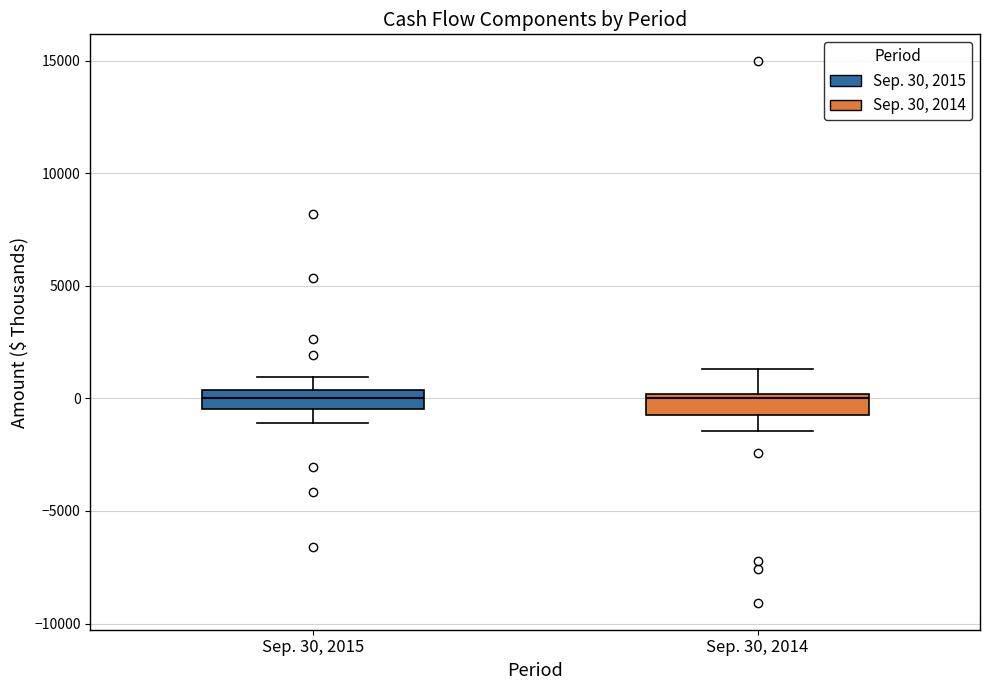

Reading left to right, transcribe this box plot: for each box, give where its median line is, the range the box spans, and where its two whiskers end, as read against the y-axis. The values are not printed on the chart, so give them approximately, as read against the axis.

Sep. 30, 2015: median 0, box -500 to 500, whiskers -1000 to 1000
Sep. 30, 2014: median 0 (just below the box's upper edge), box -500 to 0, whiskers -1500 to 1500